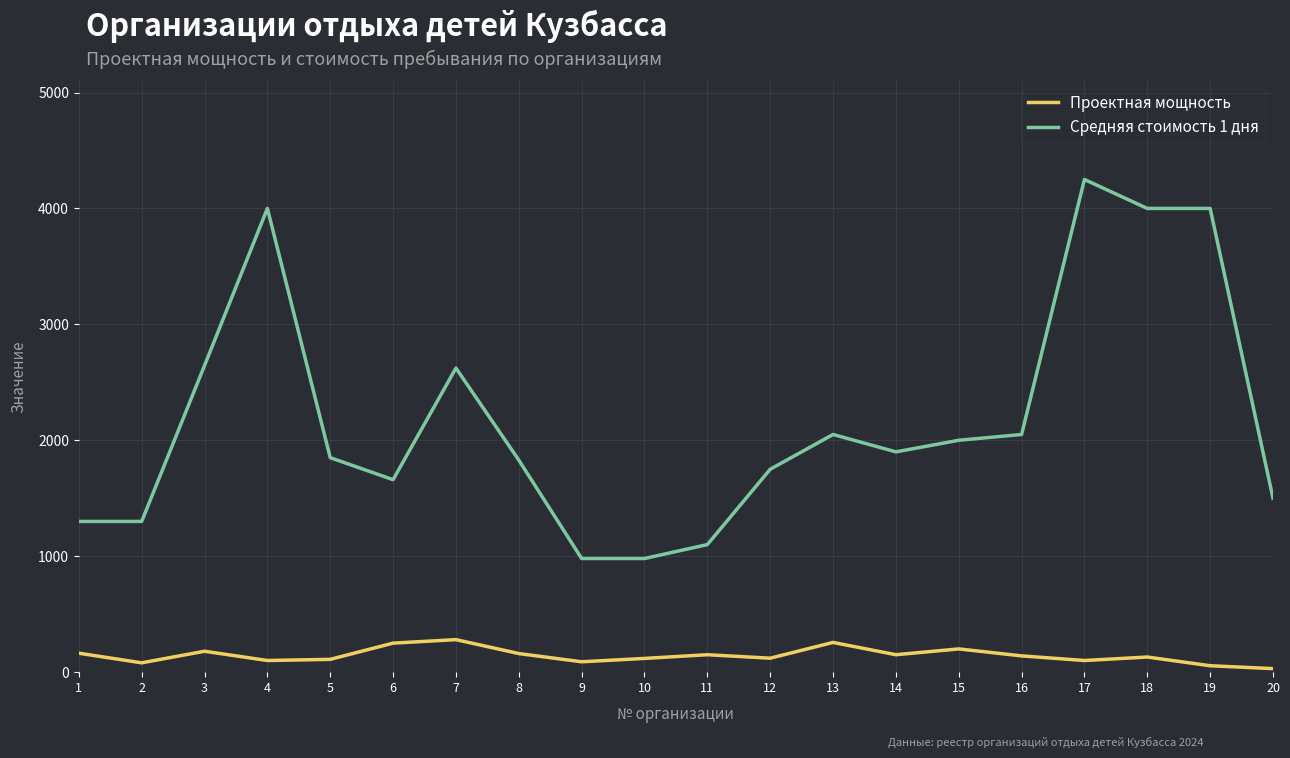

Between 1 and 15, which series saw the biggest shift?

Средняя стоимость 1 дня